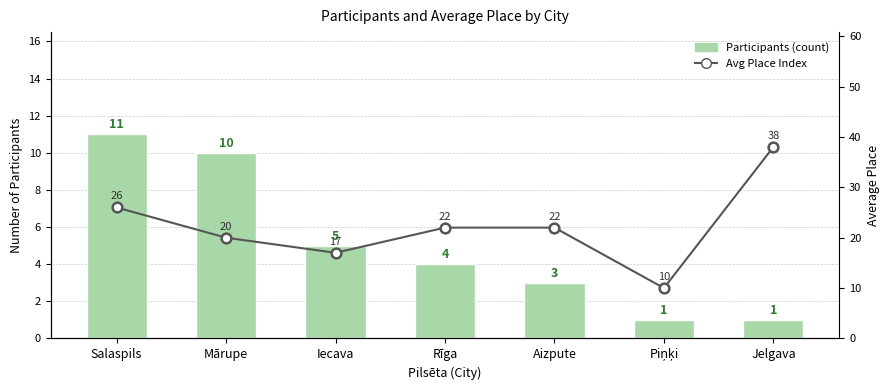

What is the sum of the Avg Place Index values at Salaspils and Rīga?

48